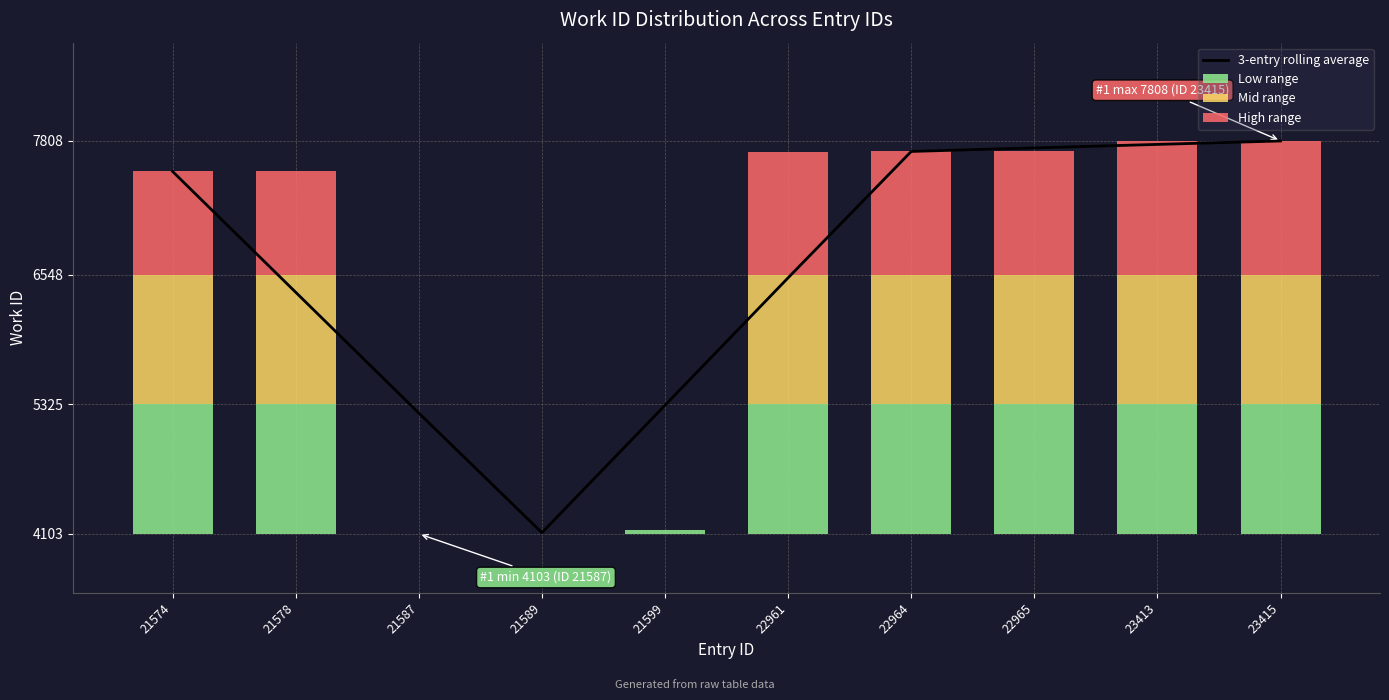

Which series has the largest total across all categories?

3-entry rolling average